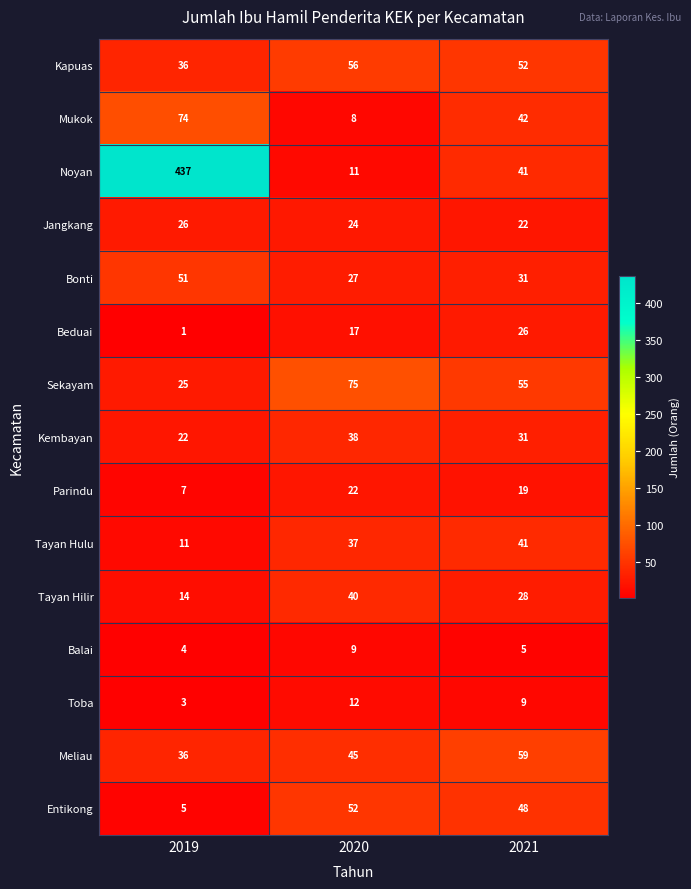

Count the Balai values in the range 4 to 9.

3